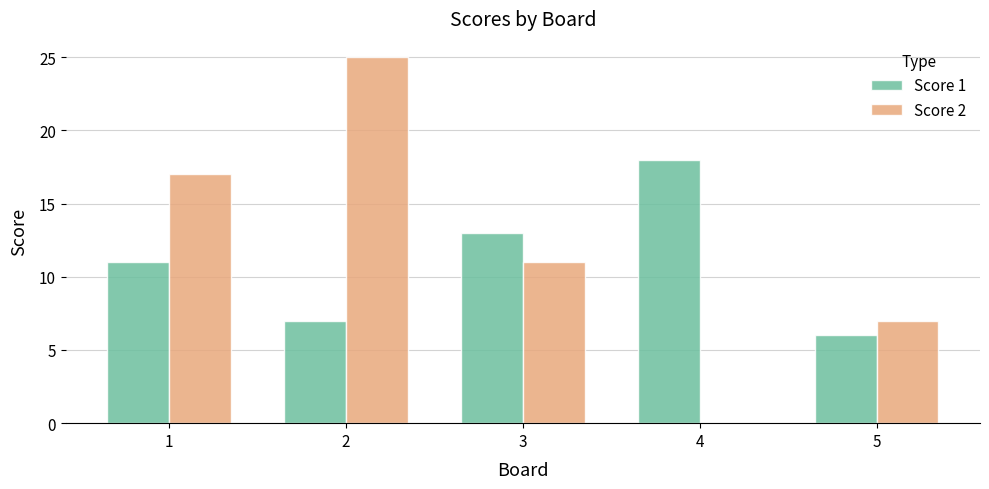

Count the Score 2 values in the range 7 to 17.

3